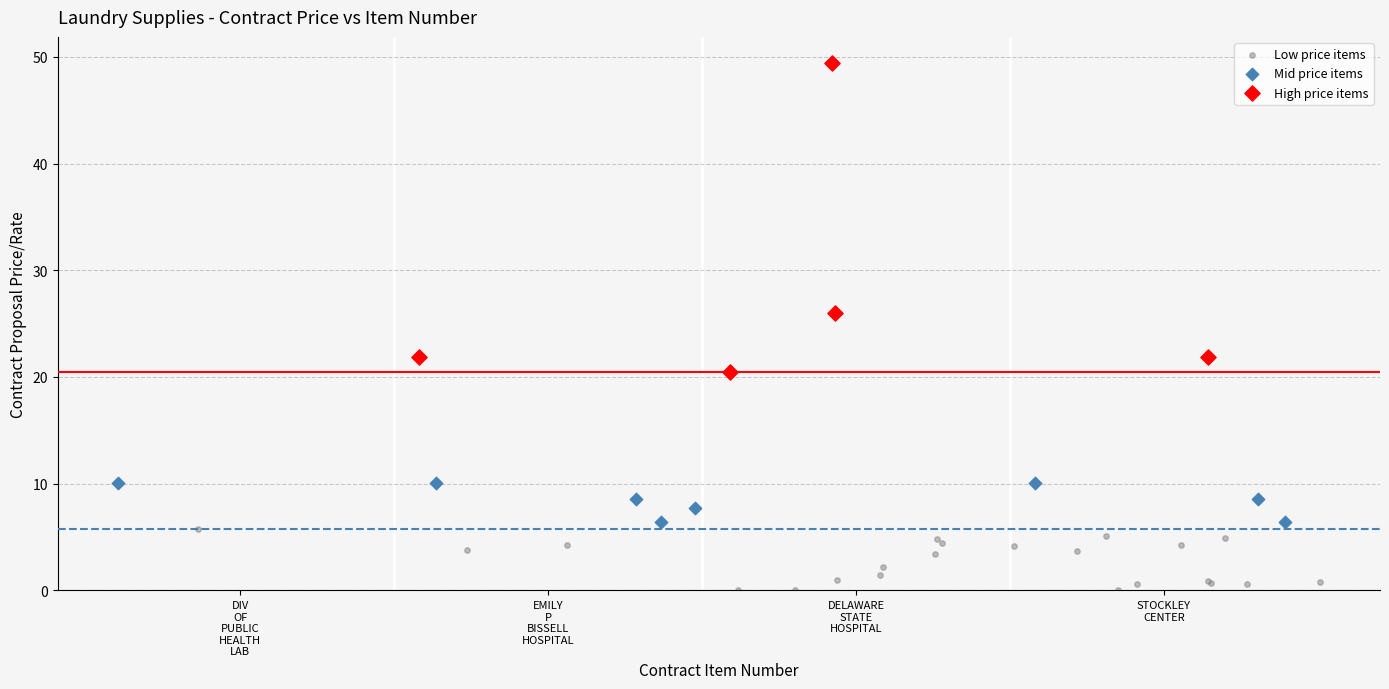

Which series has the largest Y range (max minus min)?

High price items